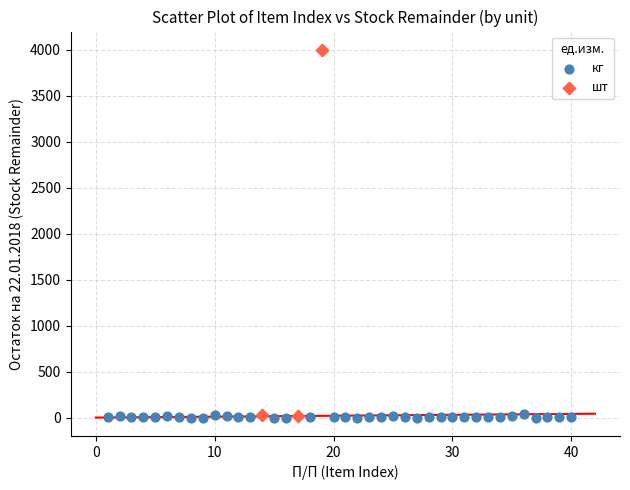

Which series has the widest spread of Y values?

шт